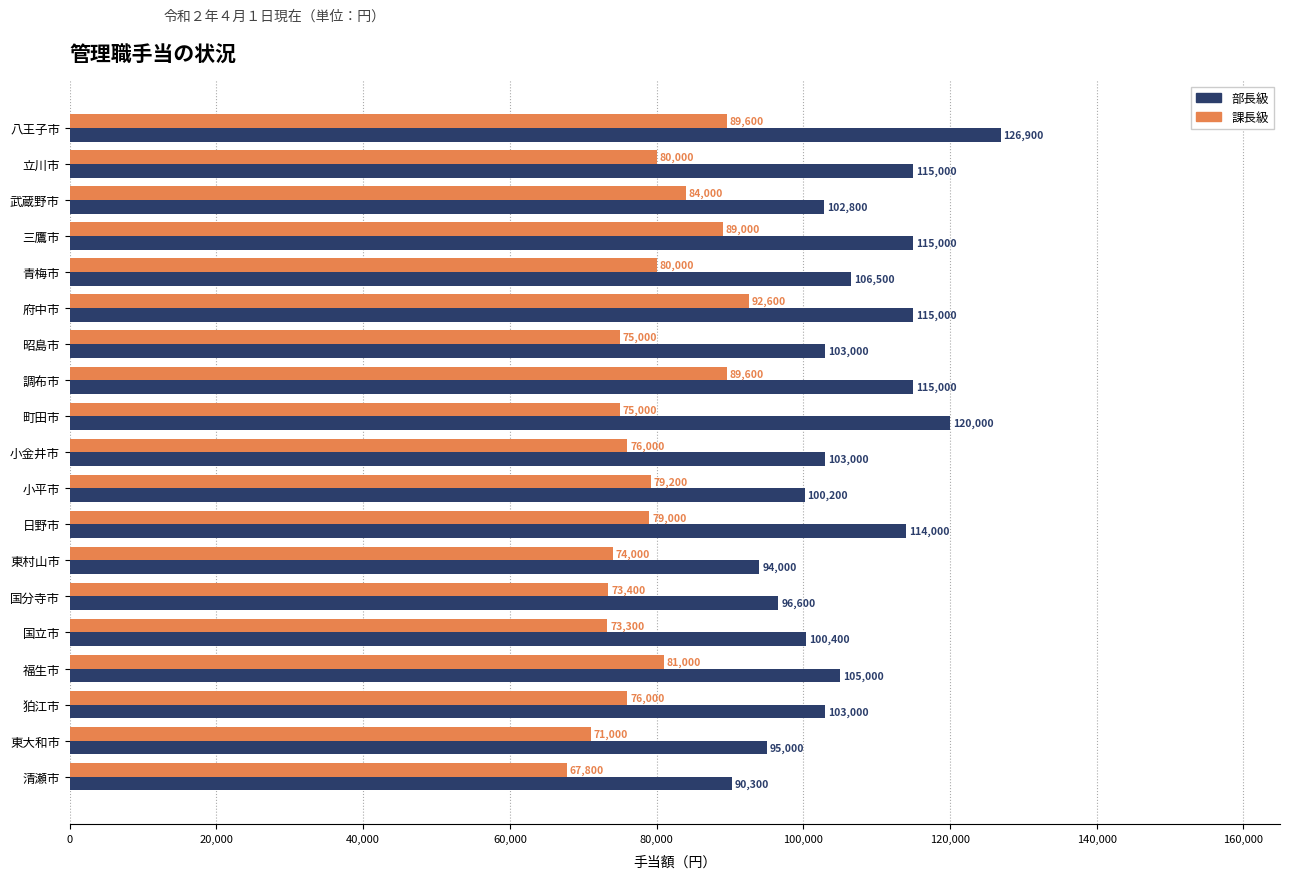

List the series in order of their overall mean, highest first.

部長級, 課長級